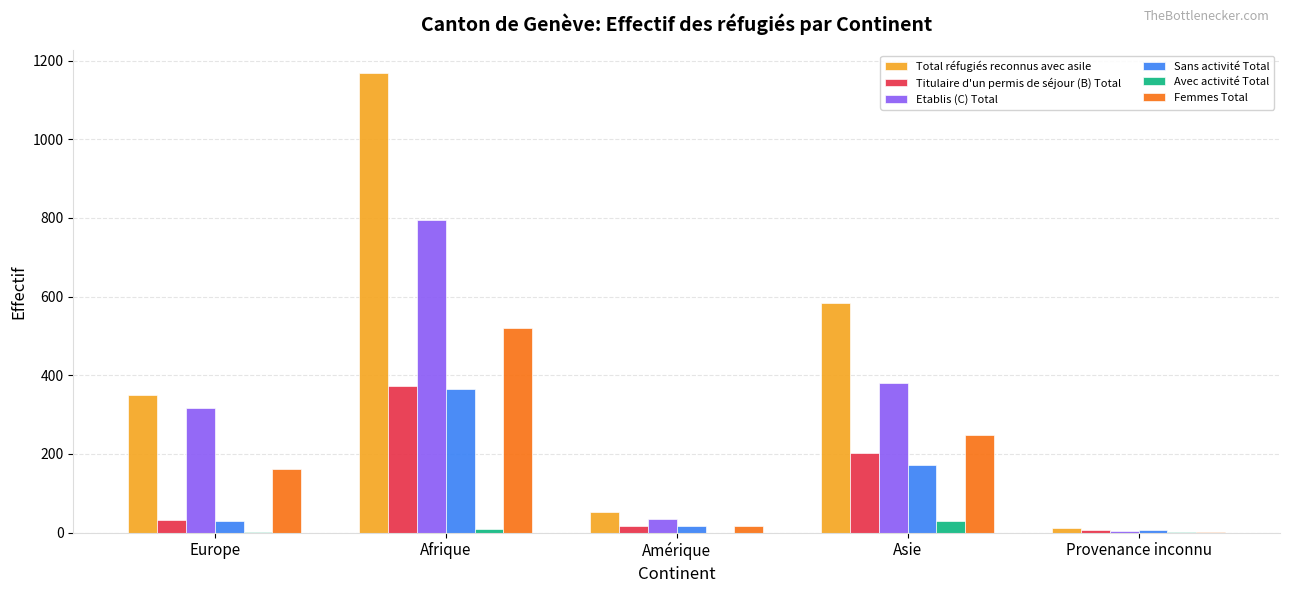

How many groups of bars are there?

5